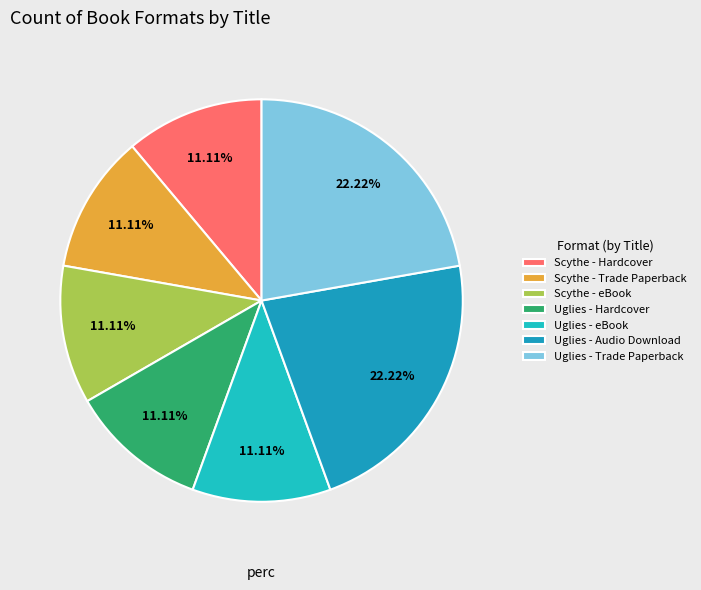

How many slices are in this pie chart?

7